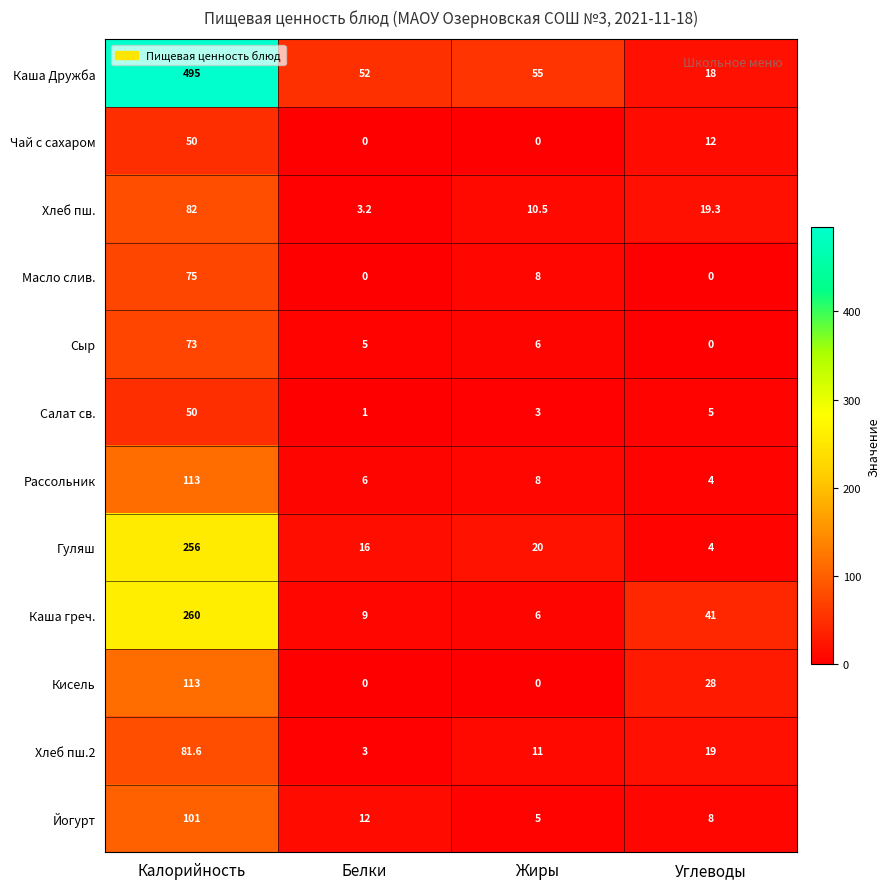

What is the sum of all Хлеб пш. values?

115.0